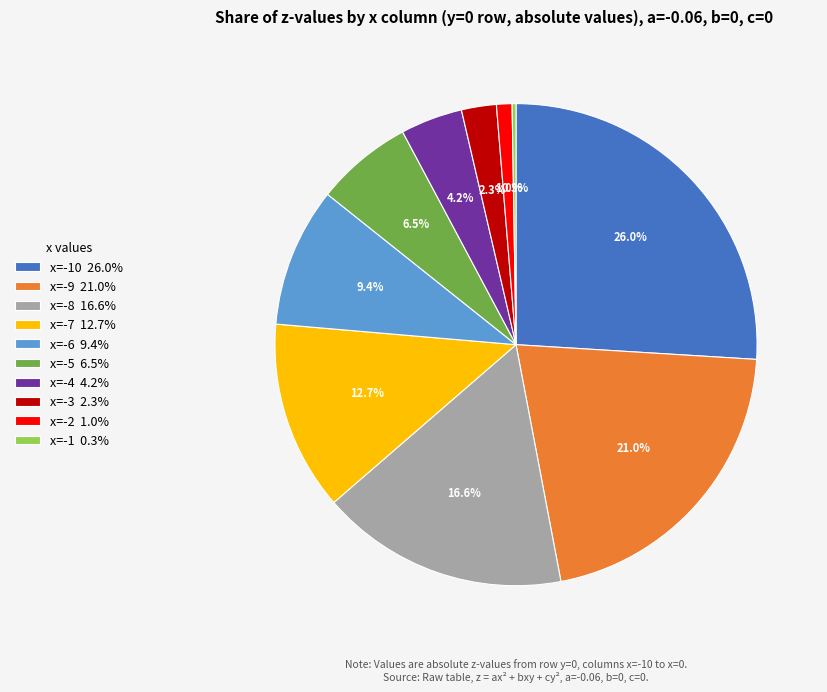

Does any single category account for the majority?

No